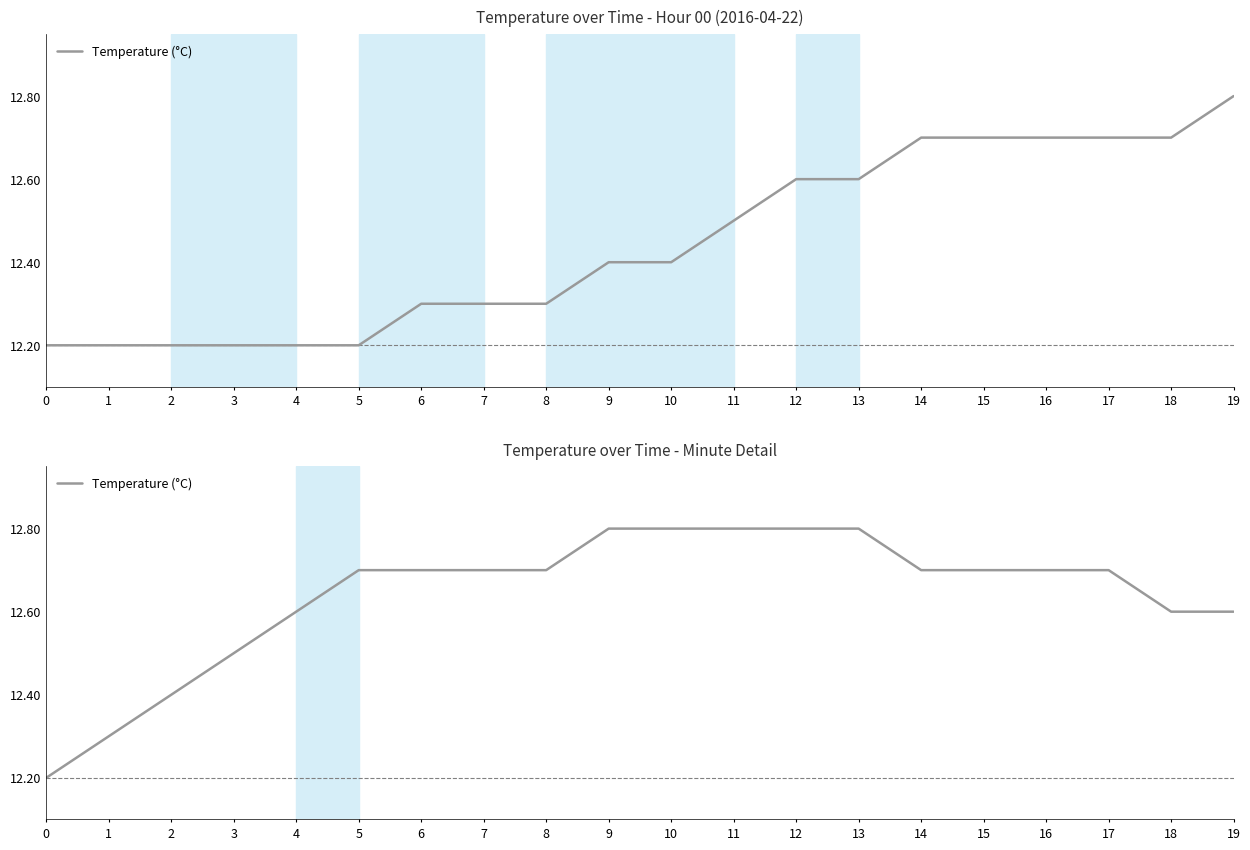

Rank the categories by value from highest to lowest.

9, 10, 11, 12, 13, 5, 6, 7, 8, 14, 15, 16, 17, 4, 18, 19, 3, 2, 1, 0